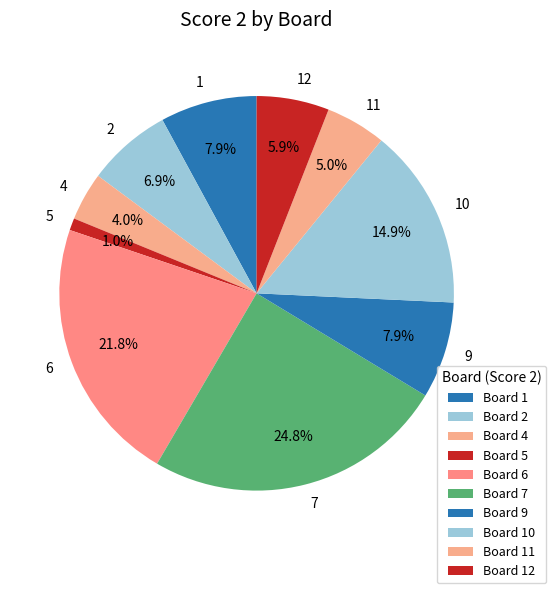

Count the number of slices in the pie.

10